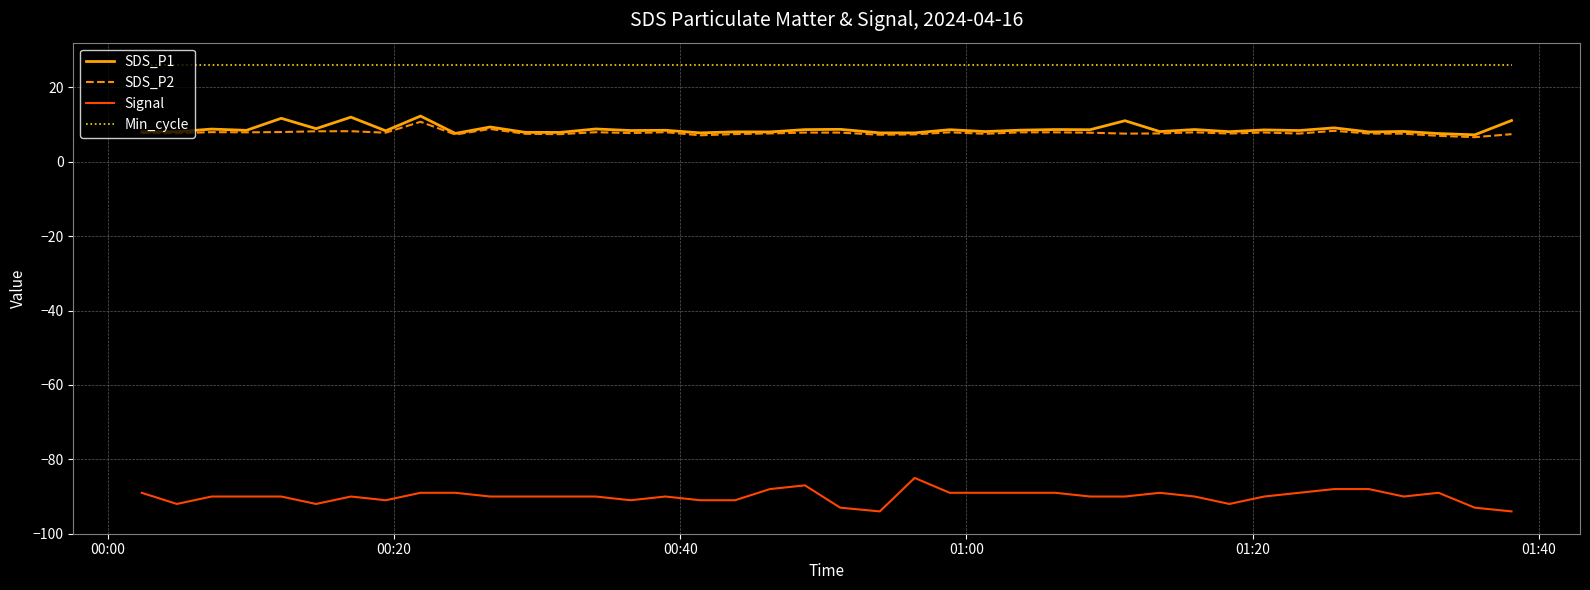

Which series has the largest total across all categories?

Min_cycle